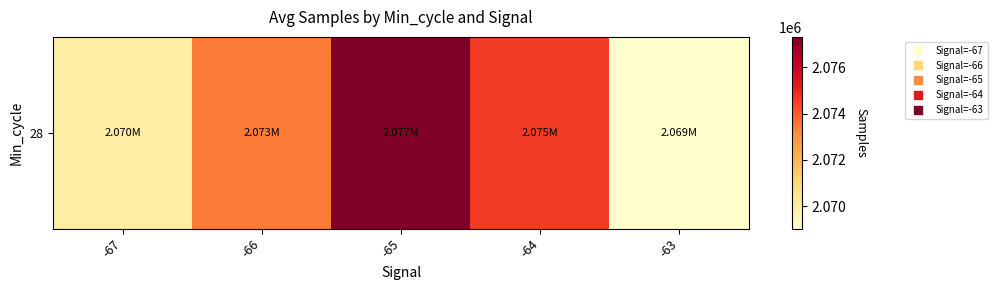

What is the smallest value displayed?

2069030.0